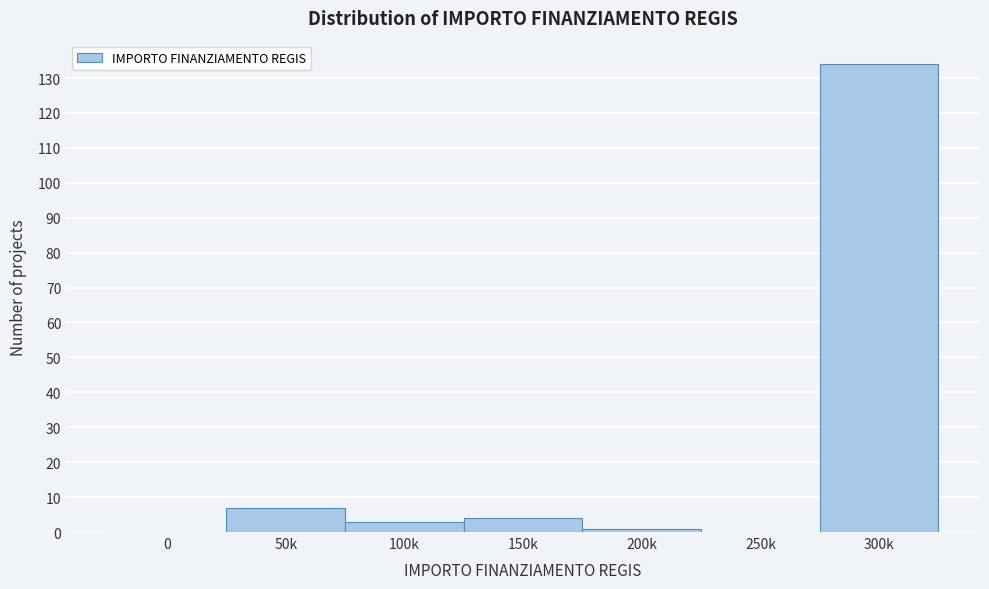

Reading left to right, list all the values displayed in this chart.

0=0	50k=7	100k=3	150k=4	200k=1	250k=0	300k=134